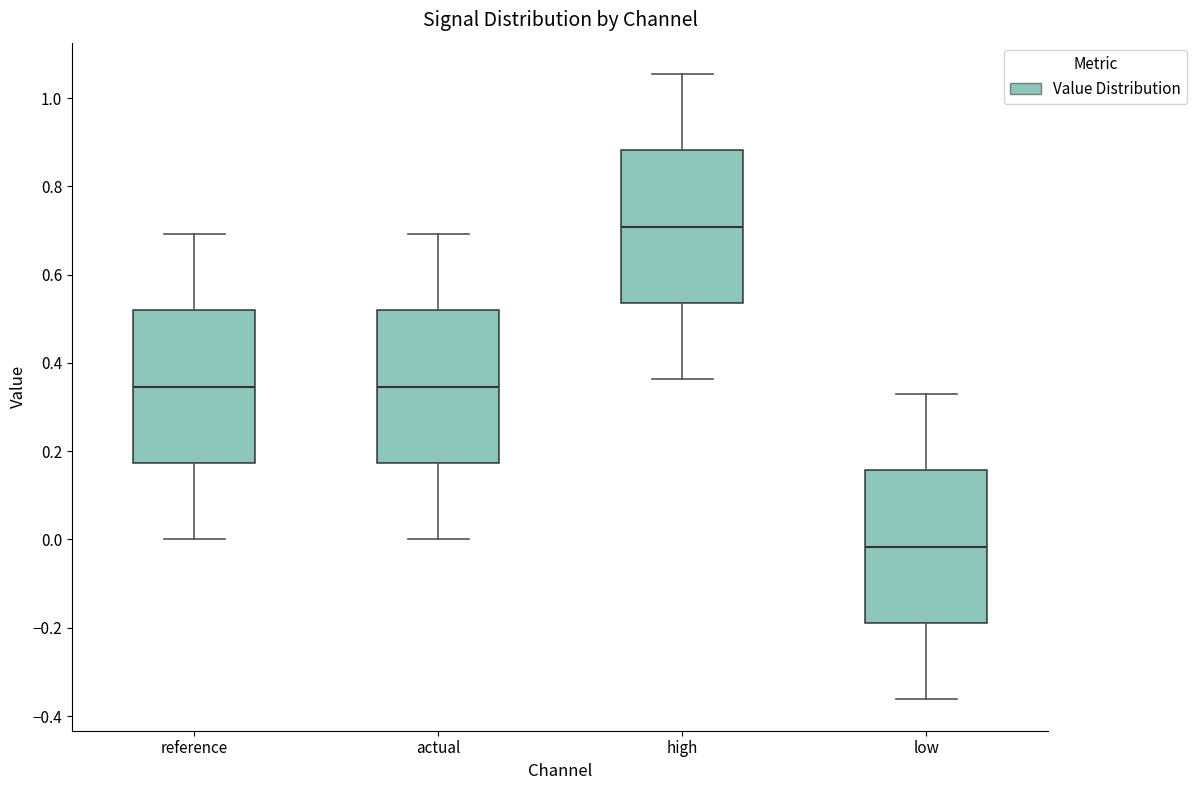

Which box's median line is the lowest?

low